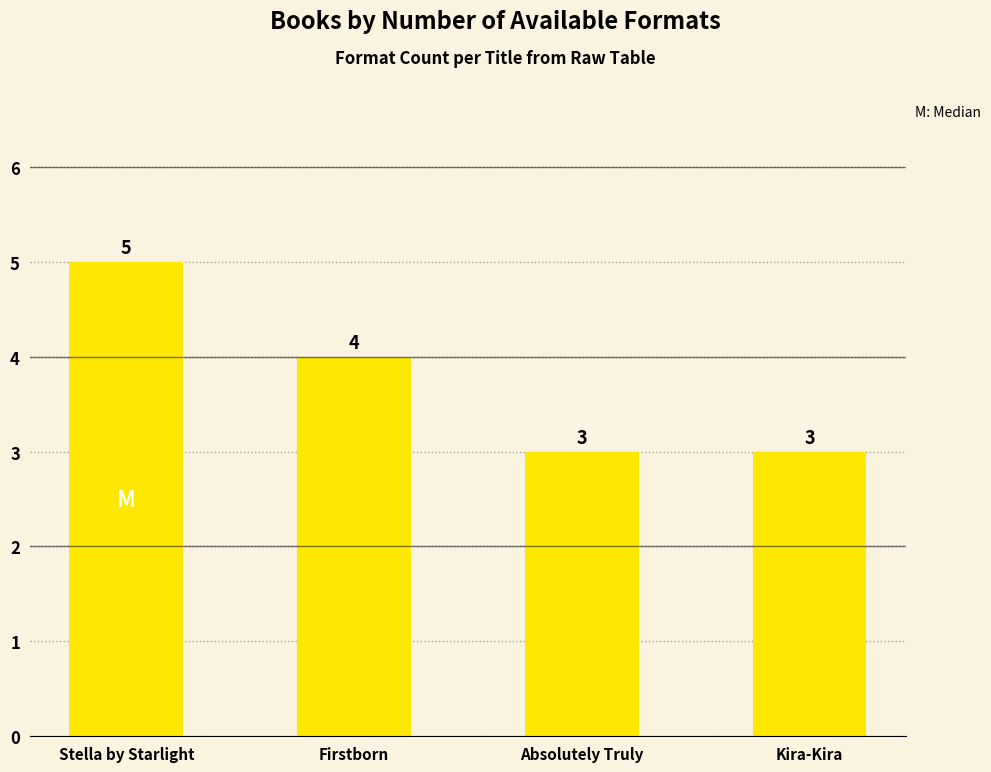

What is the approximate value at Firstborn?

4